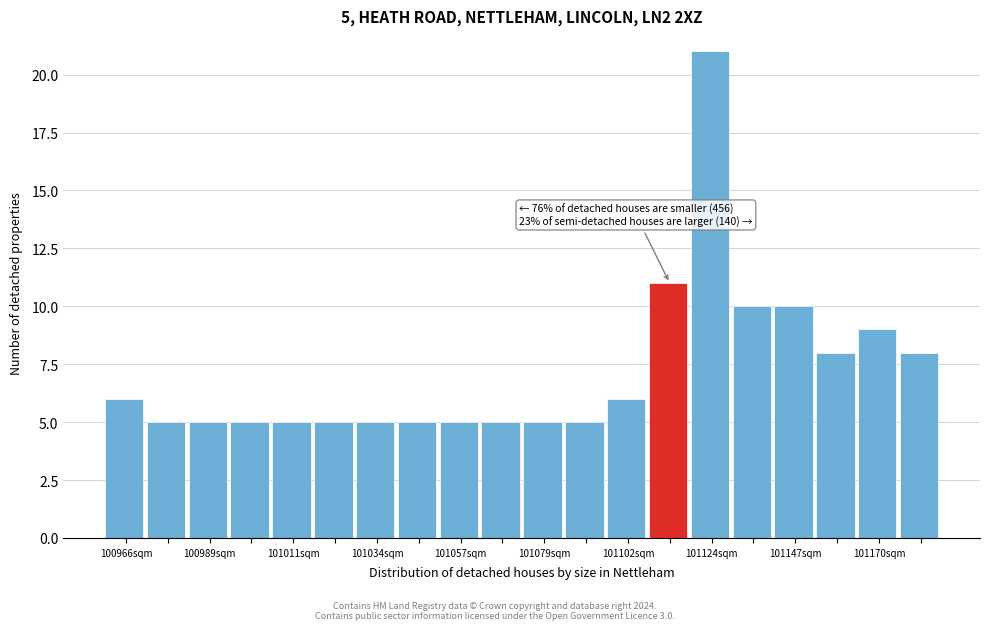

Around what value on the x-axis is the tallest bar? Give the approximate position of its centre, as read against the axis.

101125